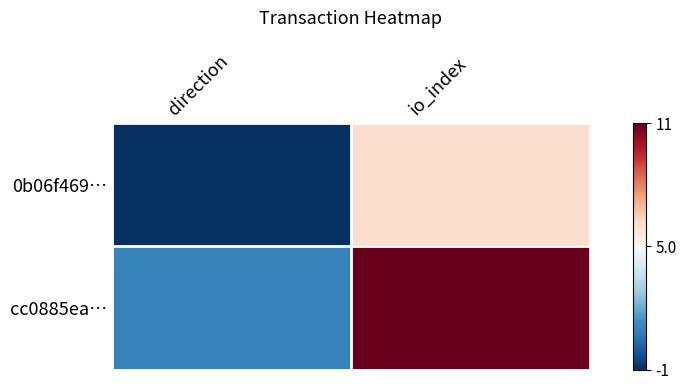

At how many categories does at least one series exceed 4?

1